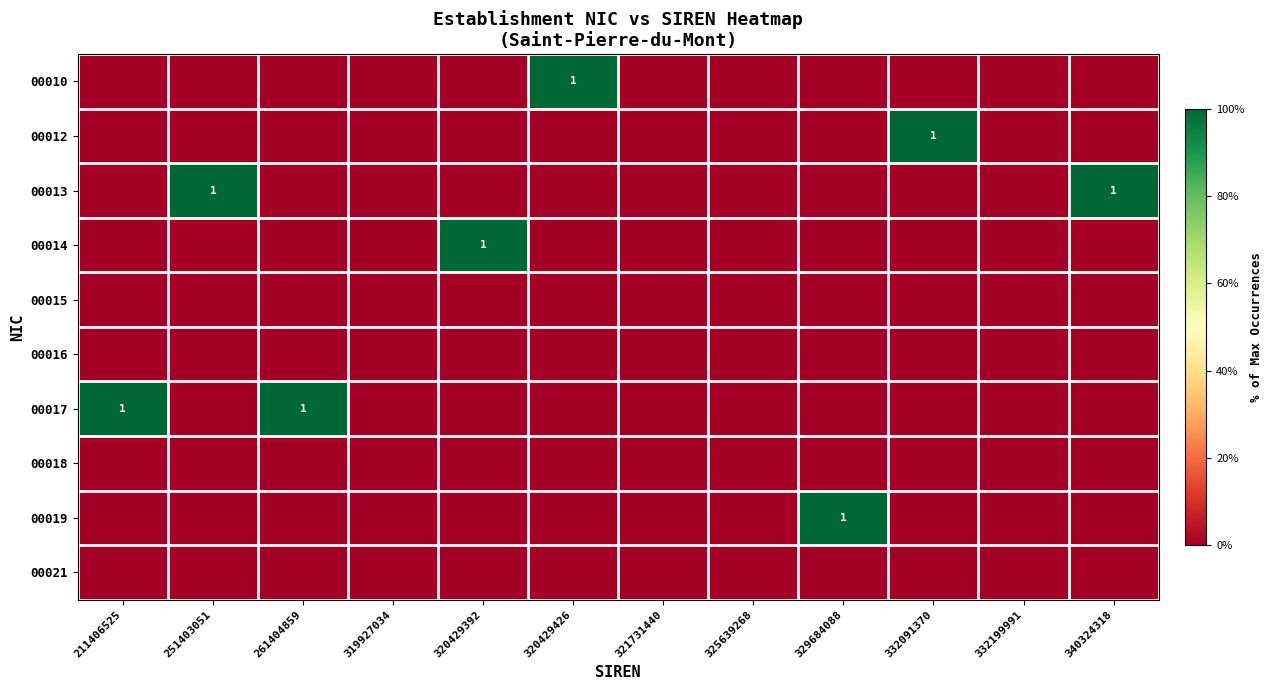

True or false: 00017 has a value of 1 at 211406525.

True